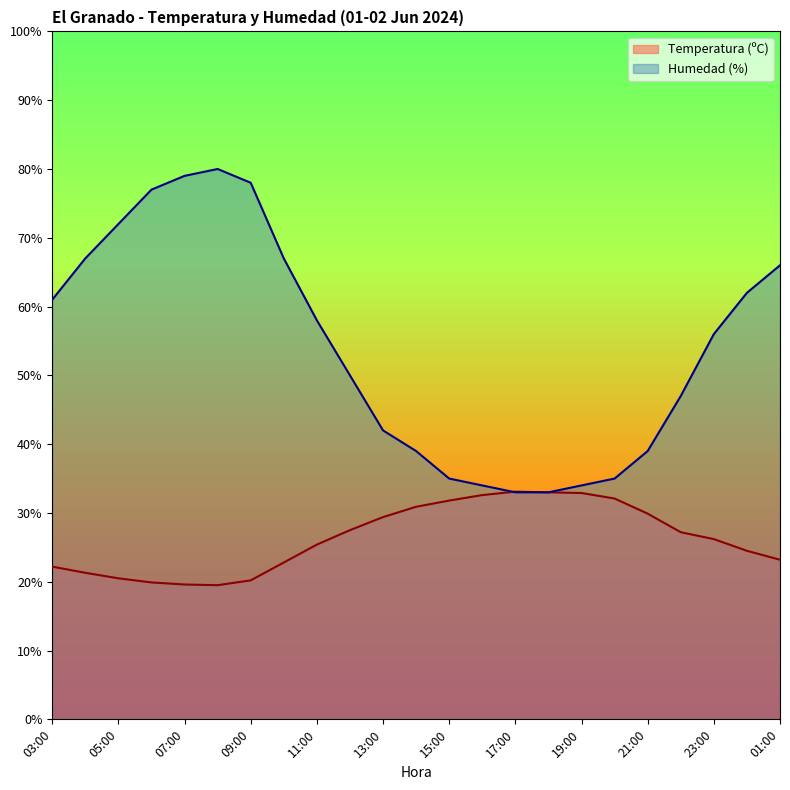

Where do Humedad (%) and Temperatura (ºC) first cross each other?

16:00 and 17:00